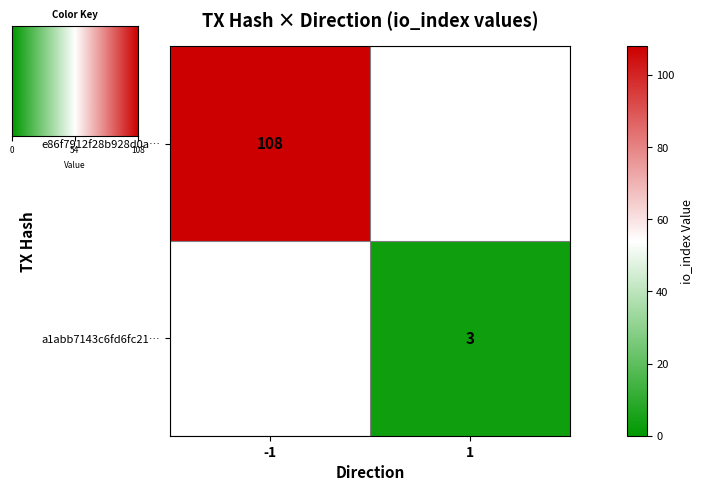

How many categories are shown in the chart?

2